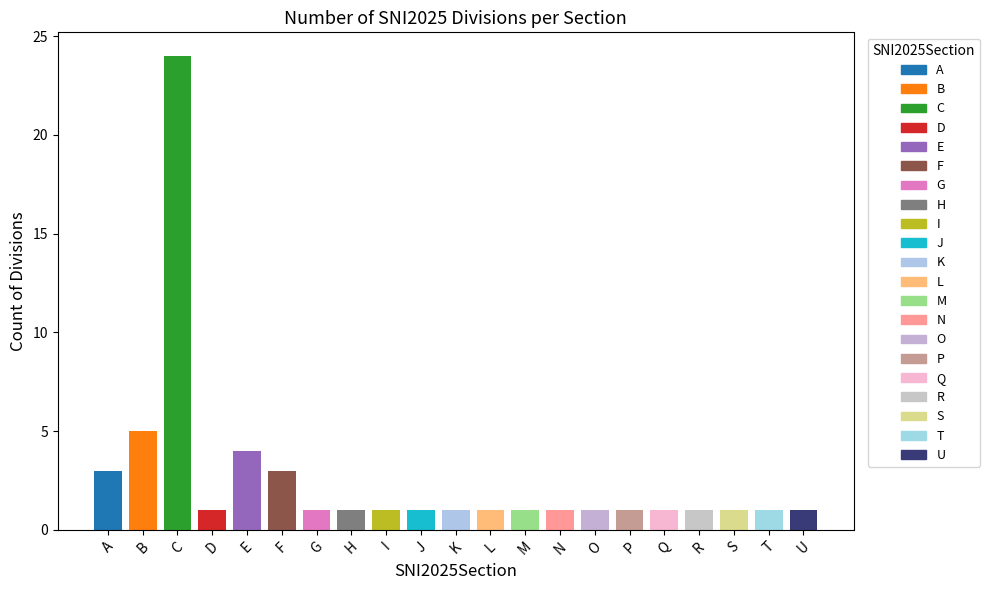

Approximately how many times larger is the value at S compared to R?

1.0